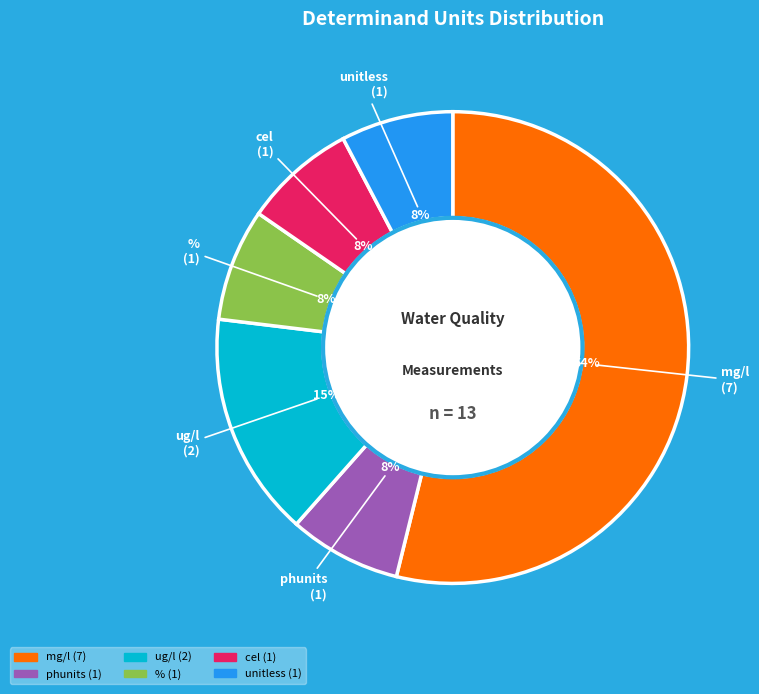

Which slice is the largest?

mg/l